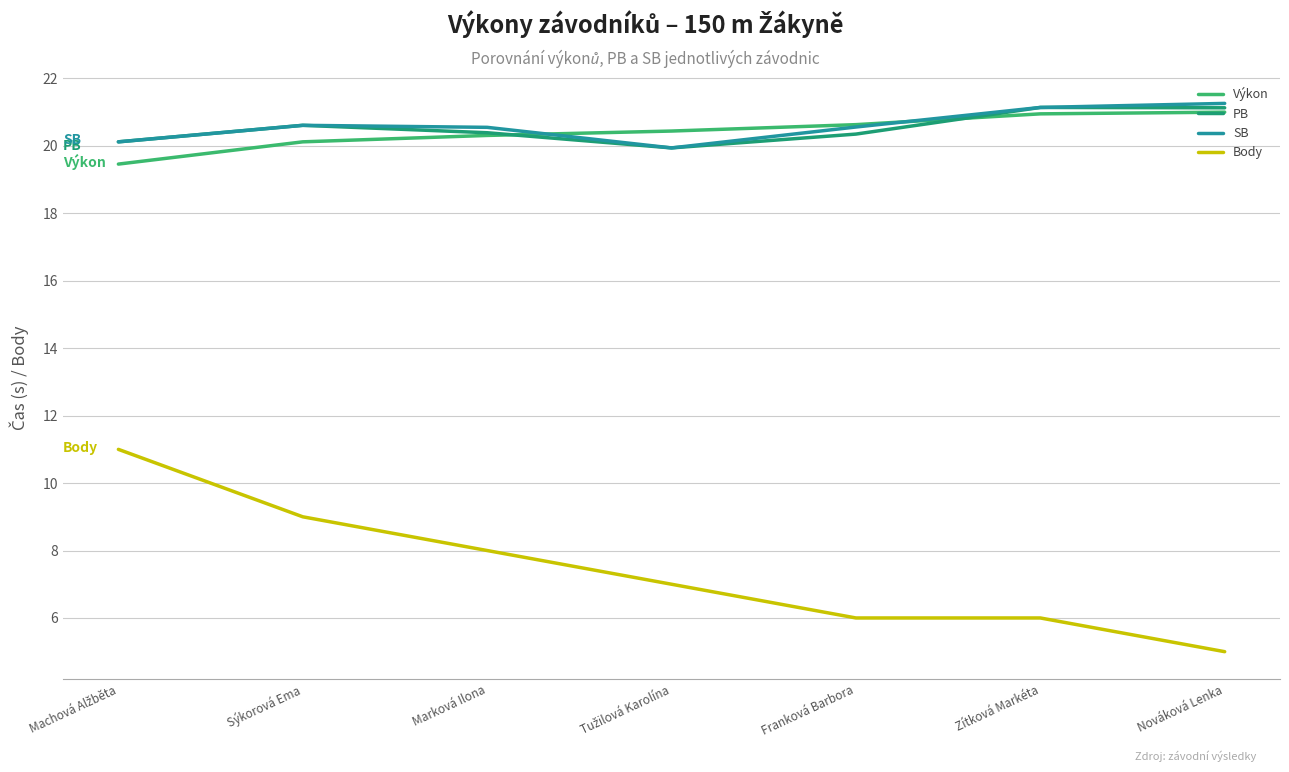

What position from the left is Nováková Lenka?

7